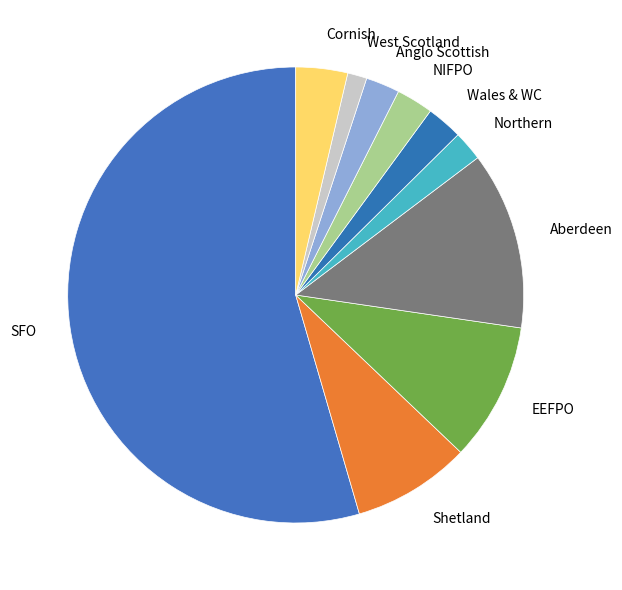

Is the sum of NIFPO and Aberdeen greater than half?

No